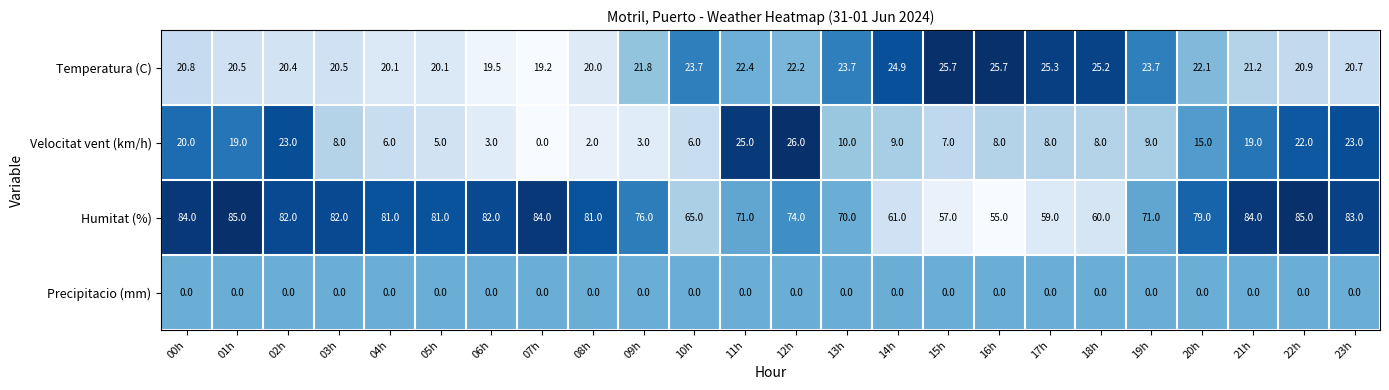

Read the Velocitat vent (km/h) value at 15h.

7.0